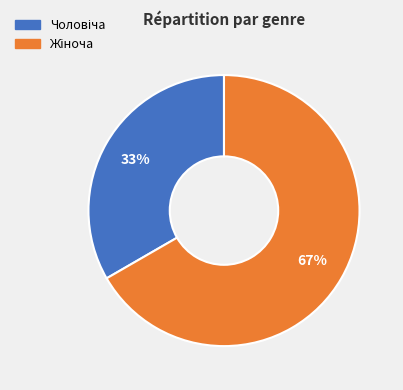

To the nearest percent, what is the average slice percentage?

50%